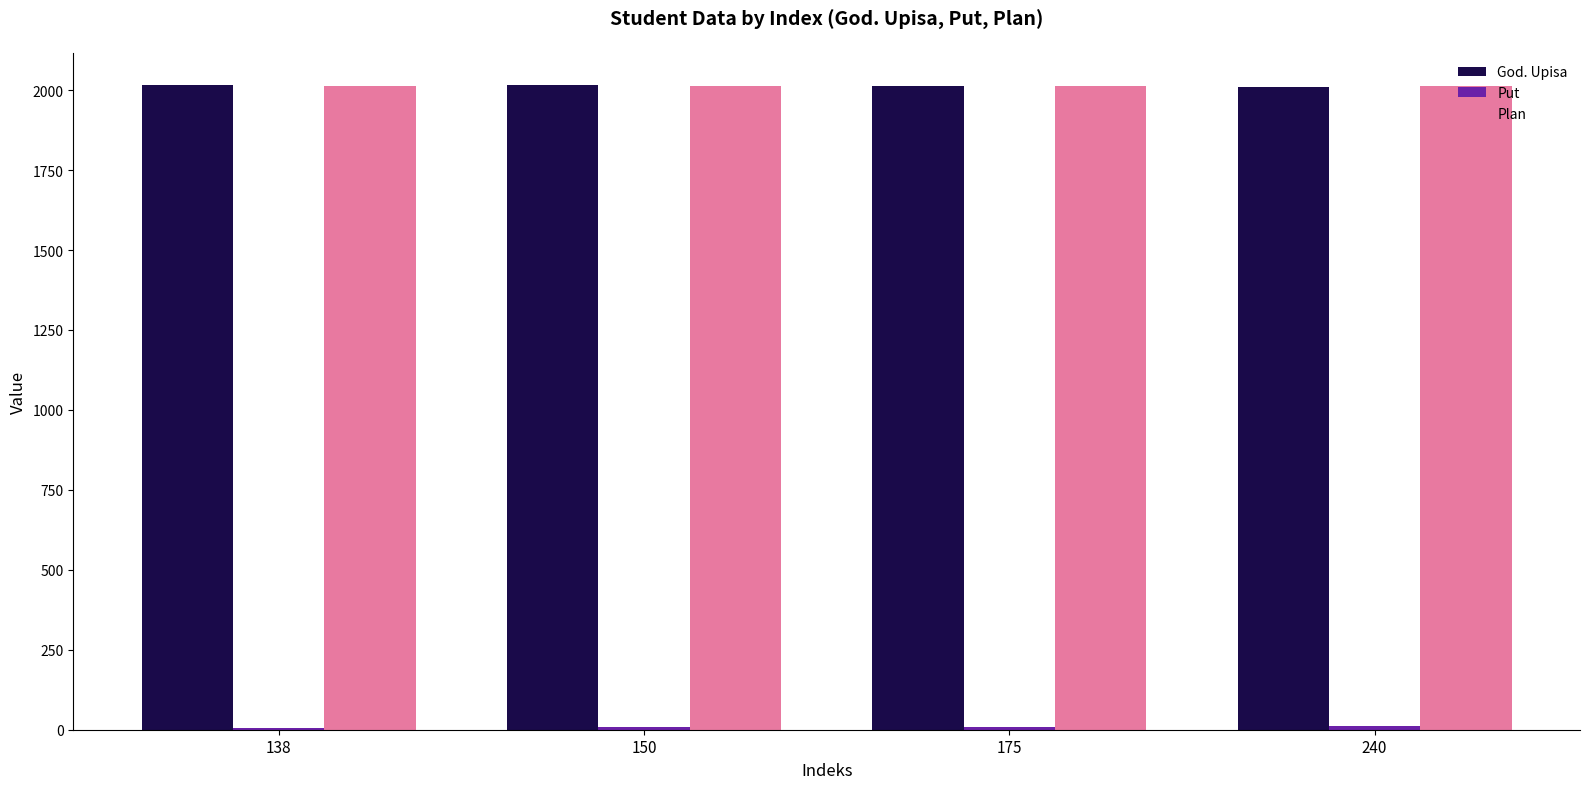

The Plan series shows 625 at 138. True or false?

False